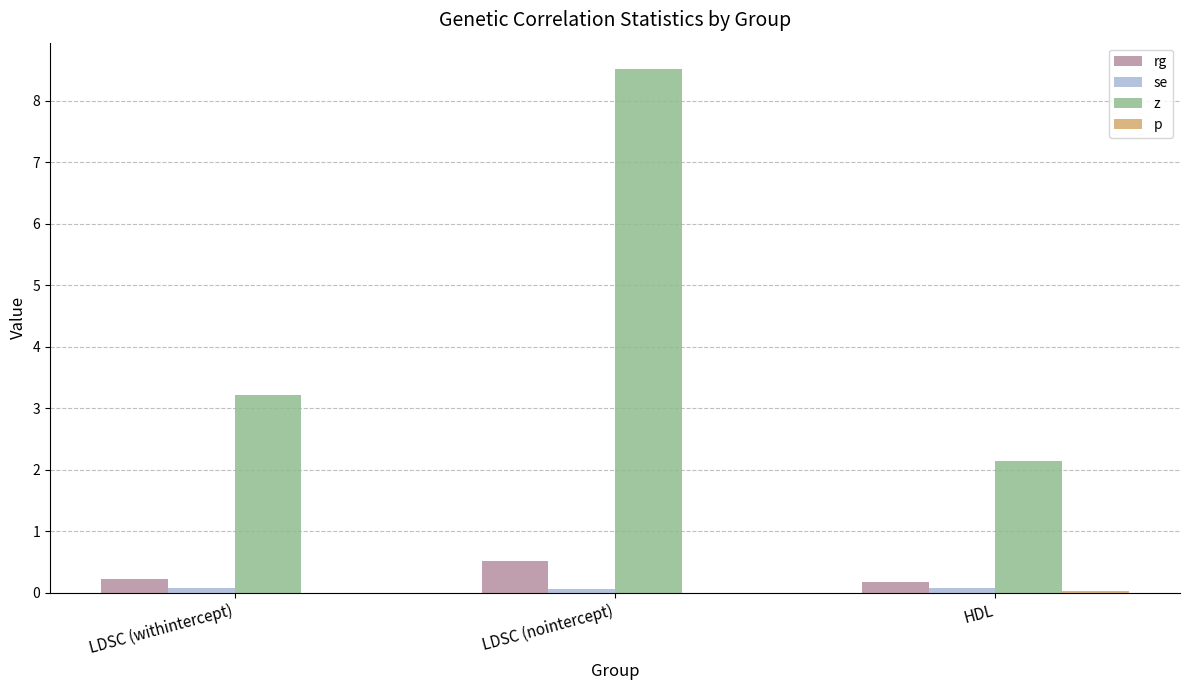

What is the sum of all rg values?

0.9